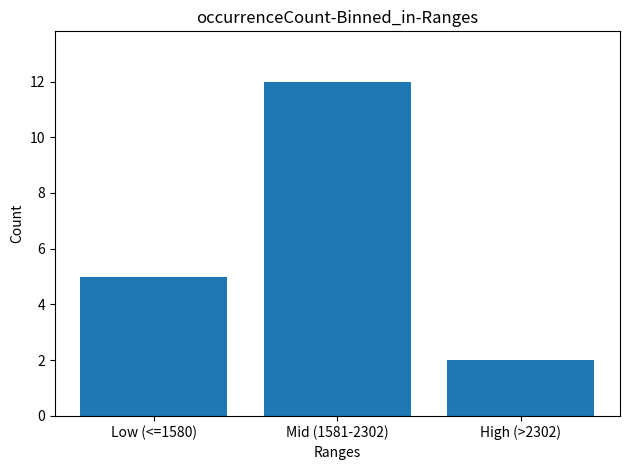

True or false: the data shows 3 at High (>2302).

False